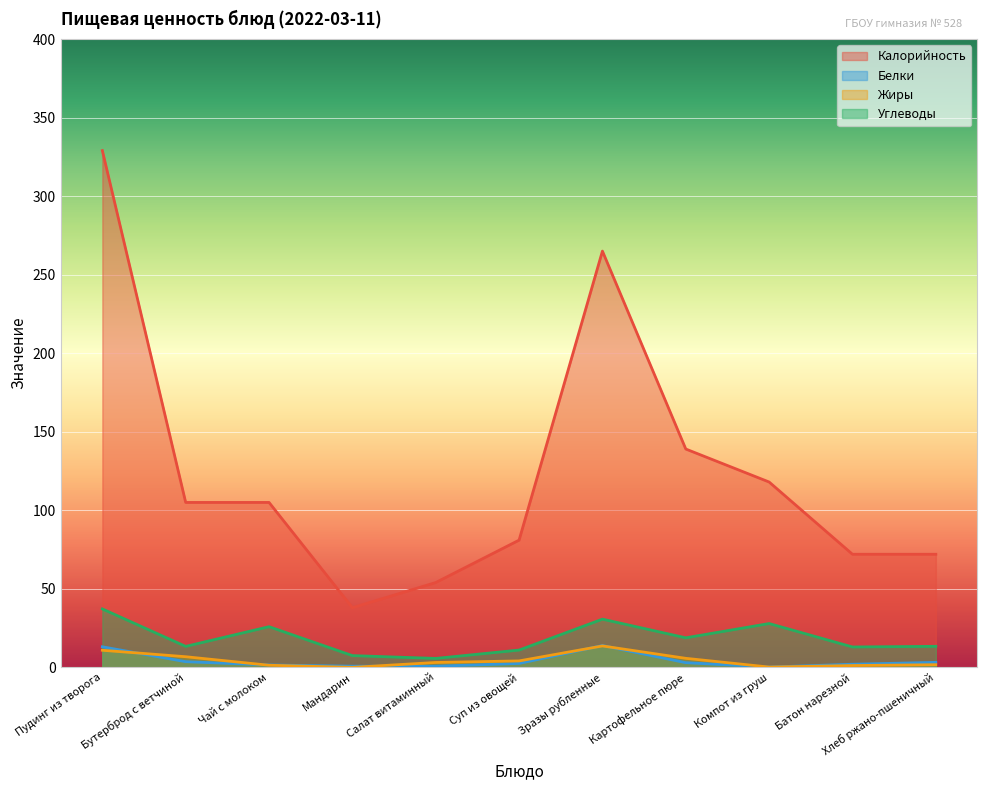

How many lines are shown in the chart?

4